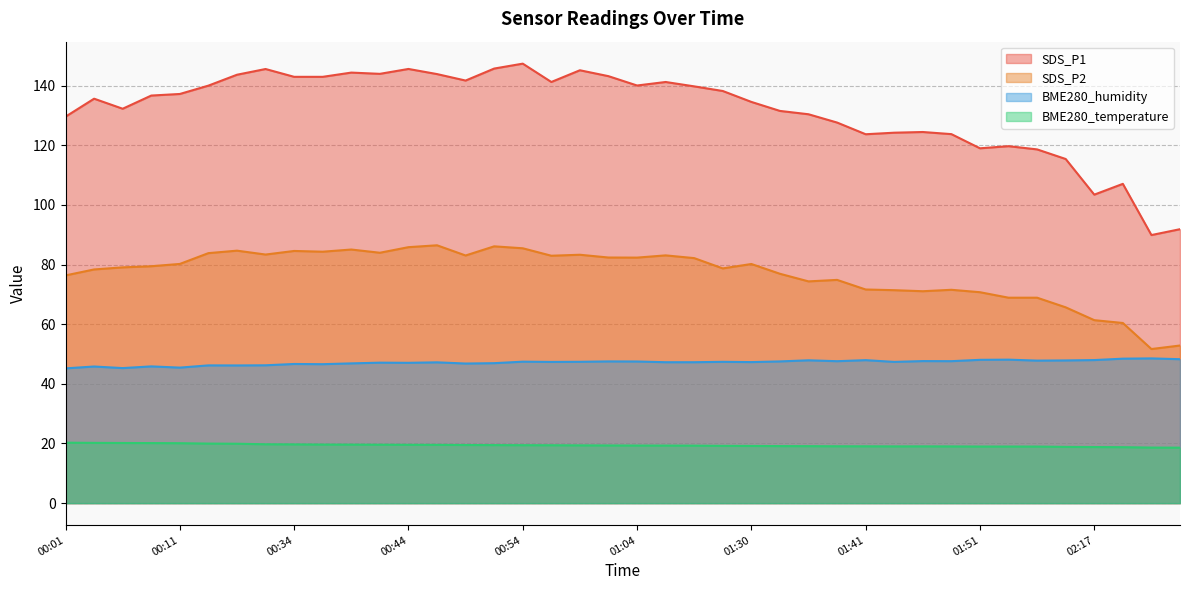

How many interior local peaks does the SDS_P2 series have?

10